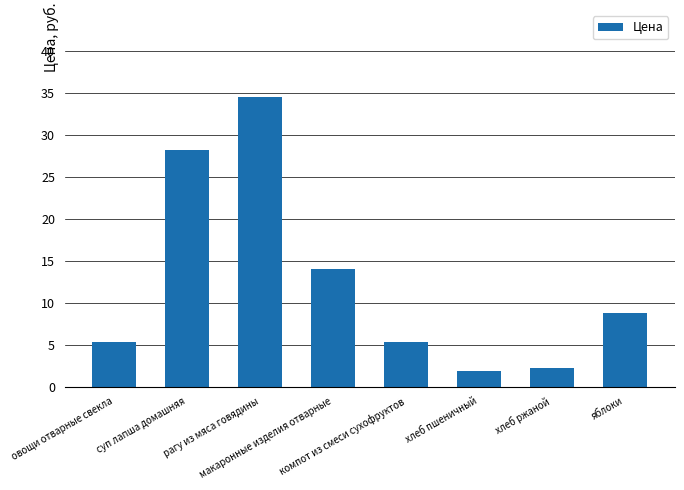

What is the label of the 3rd bar from the left?

рагу из мяса говядины